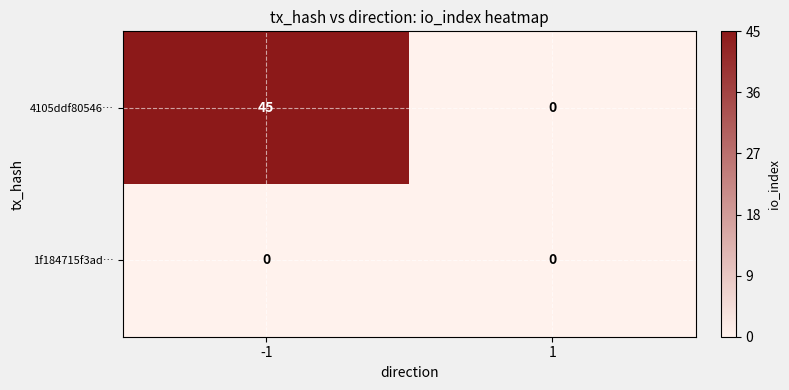

True or false: 4105ddf80546… has a value of 22 at -1.

False